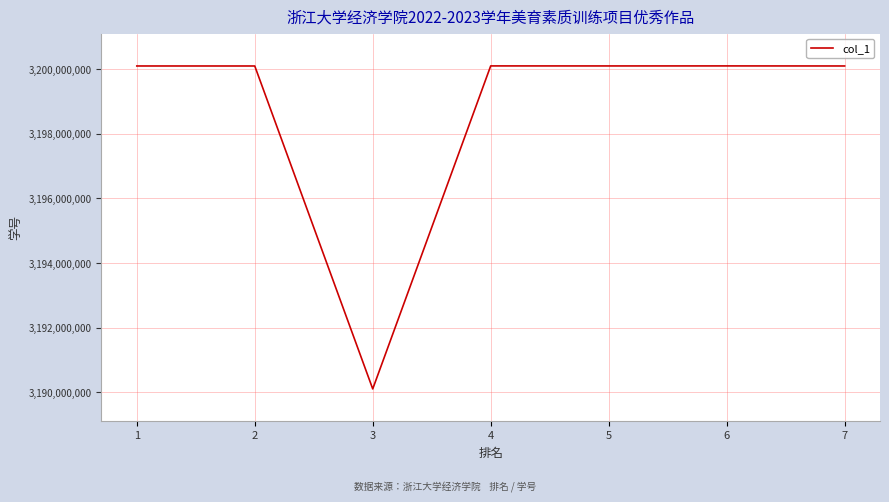

What is the approximate value at 5, to the nearest 100?

3200105000